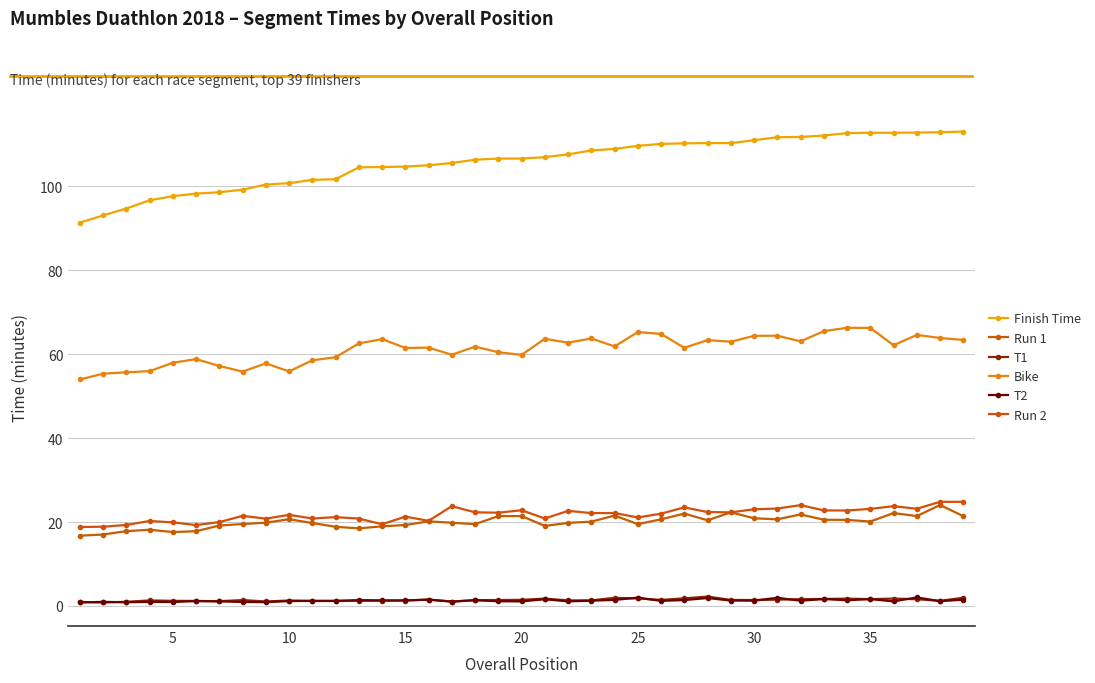

At how many categories does at least one series exceed 93?

38